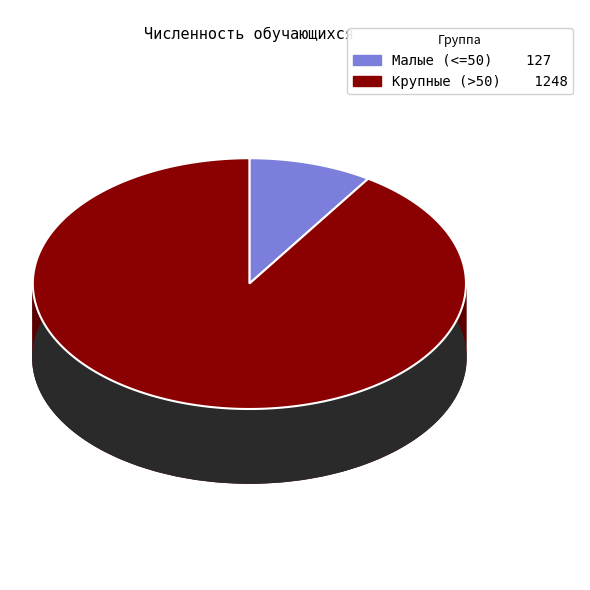

Is 2 the majority of the pie?

No